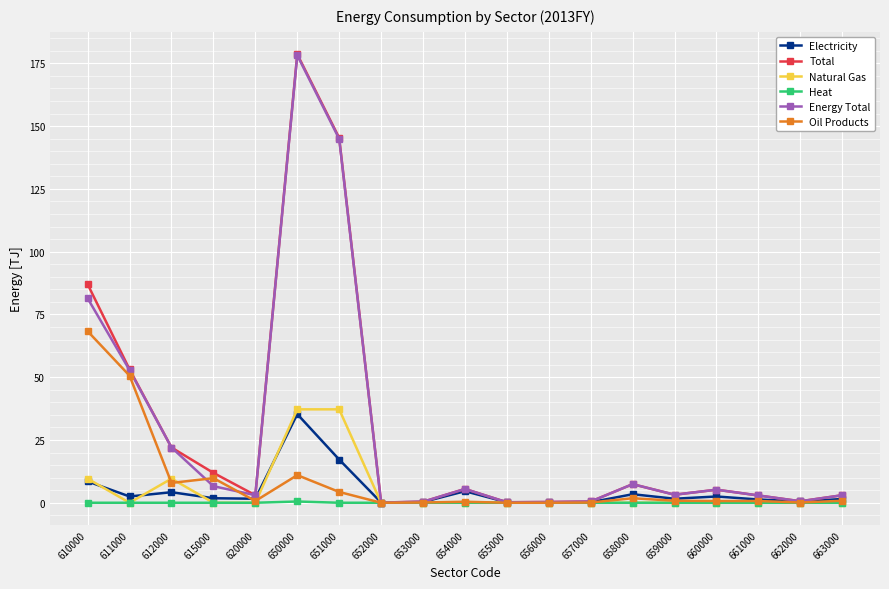

How many distinct data groups are displayed?

6